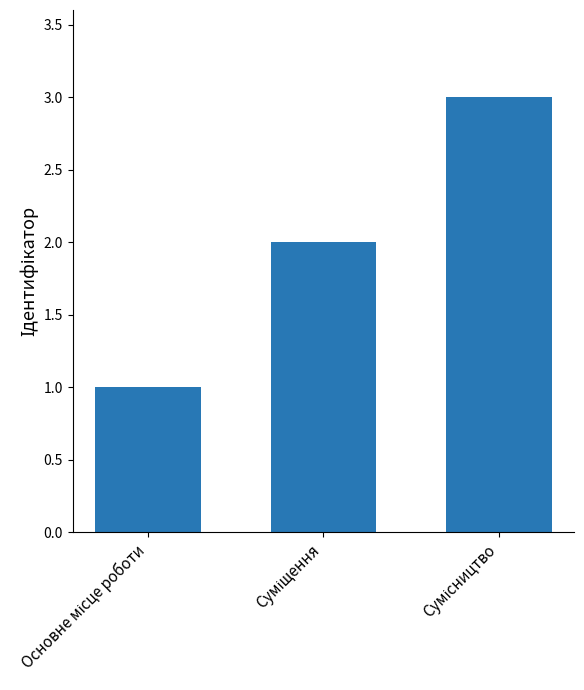

What is the greatest value displayed?

3